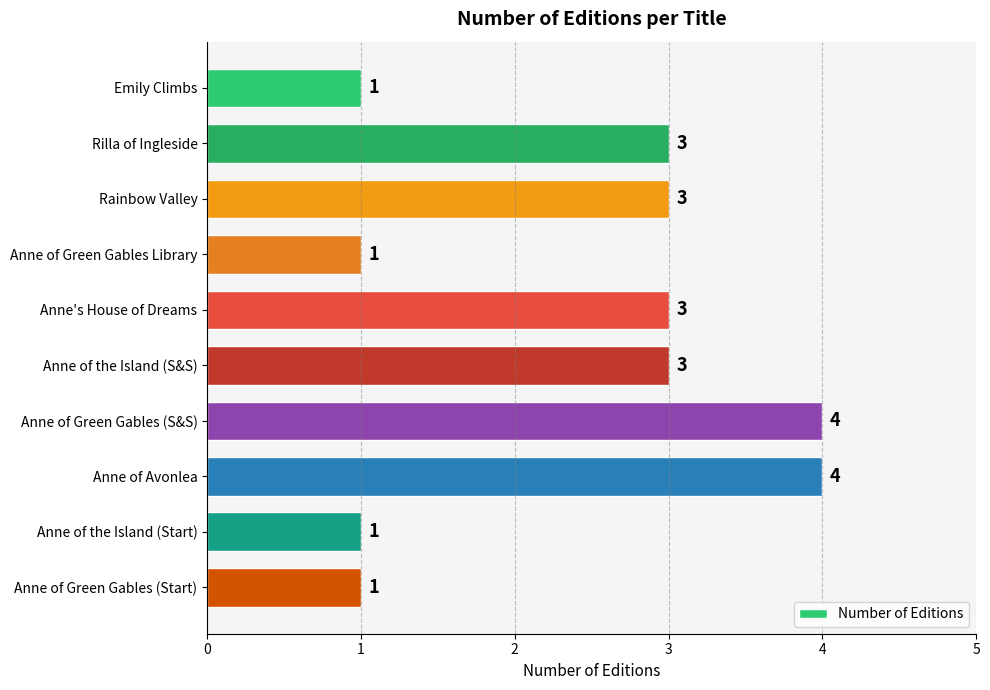

What value does the data have at Rainbow Valley?

3